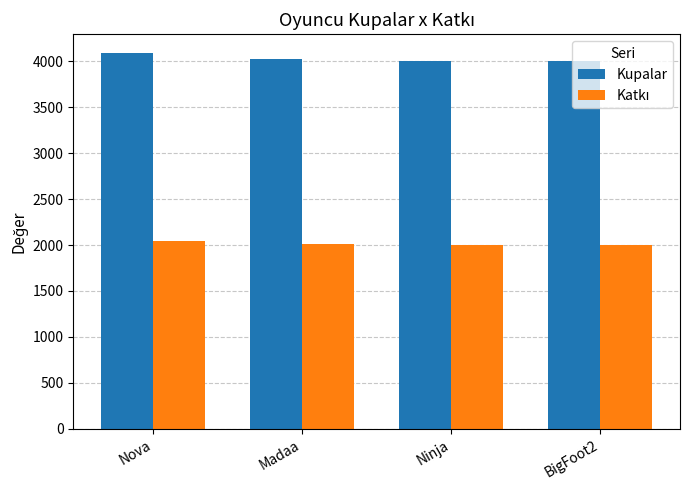

True or false: Kupalar has a value of 4005 at Ninja.

True